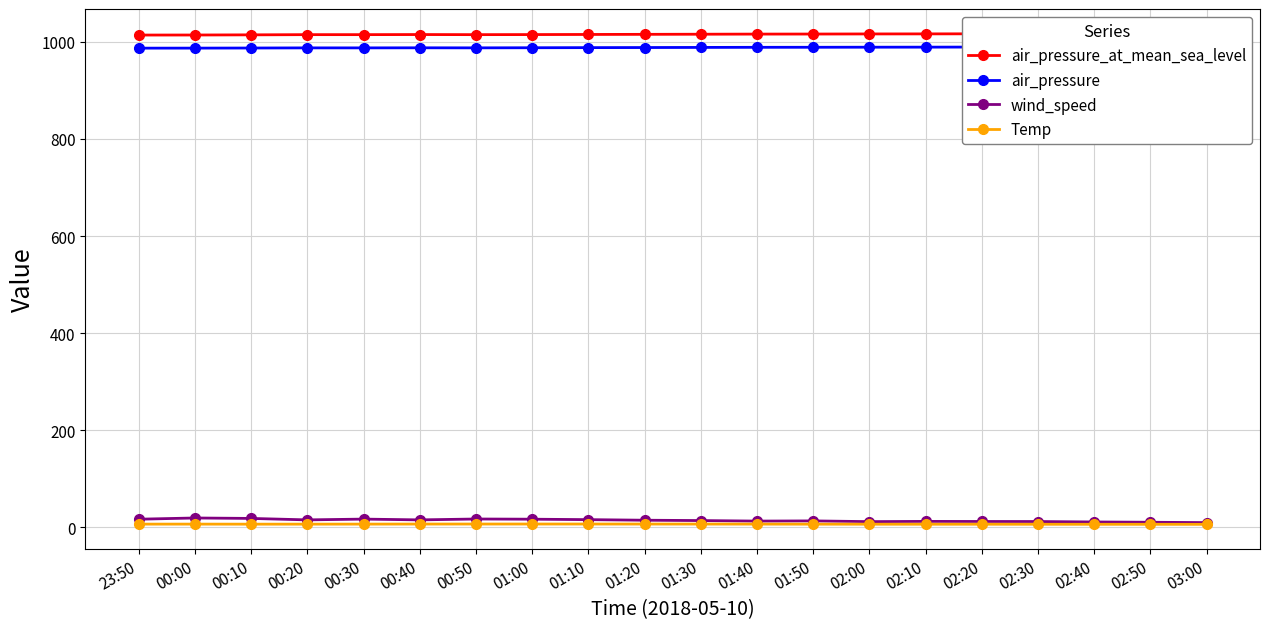

Does the chart display data point markers on the line(s)?

Yes